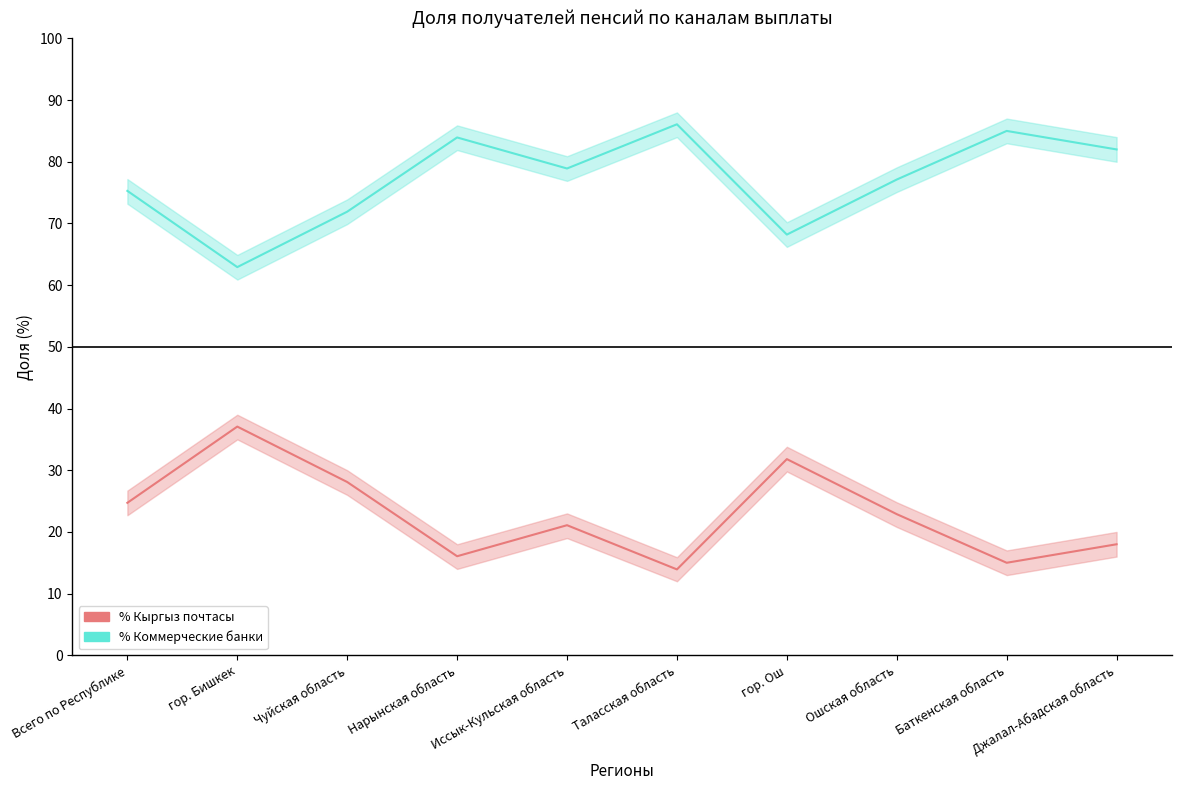

True or false: % Кыргыз почтасы and % Коммерческие банки intersect in this chart.

False